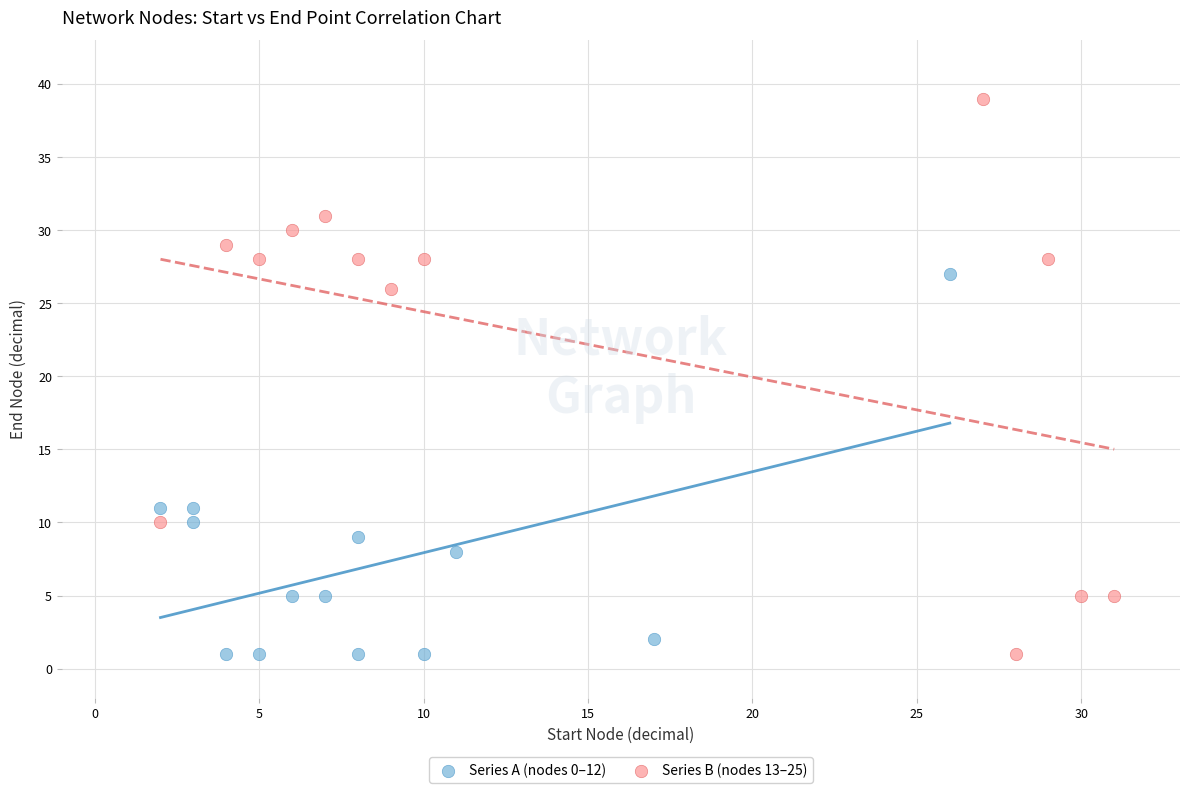

Which series has the widest spread of Y values?

Series B (nodes 13–25)